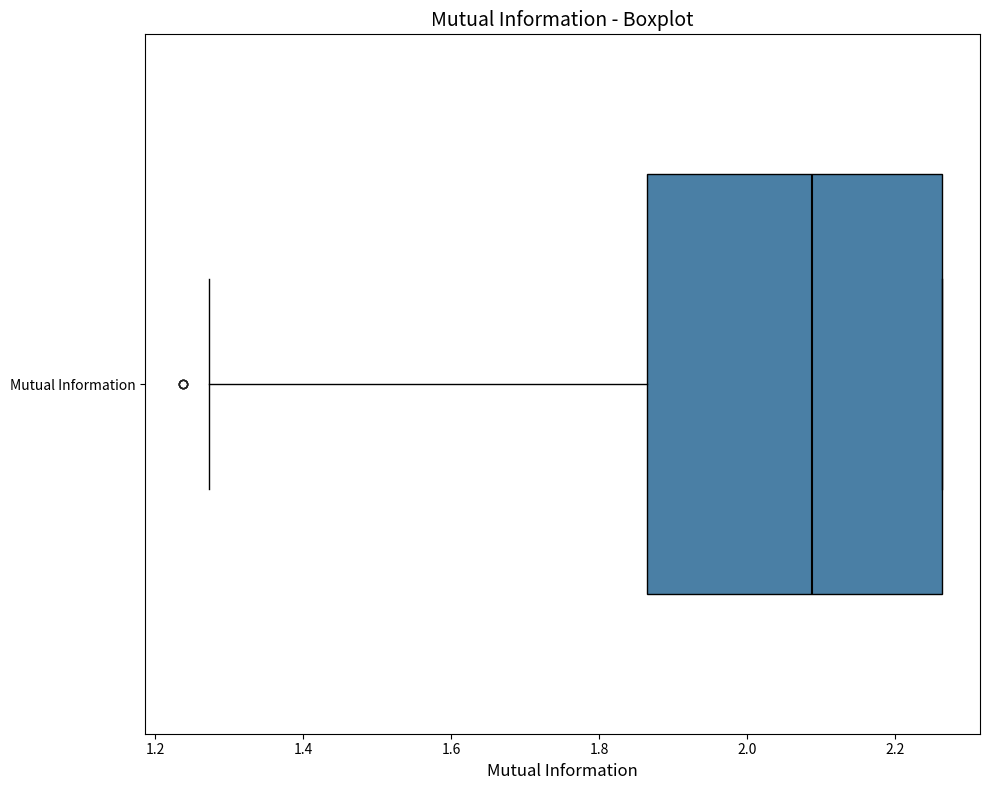

Where is the left edge of the box for Mutual Information on the x-axis? The values are not printed on the chart, so give them approximately, as read against the axis.

1.86